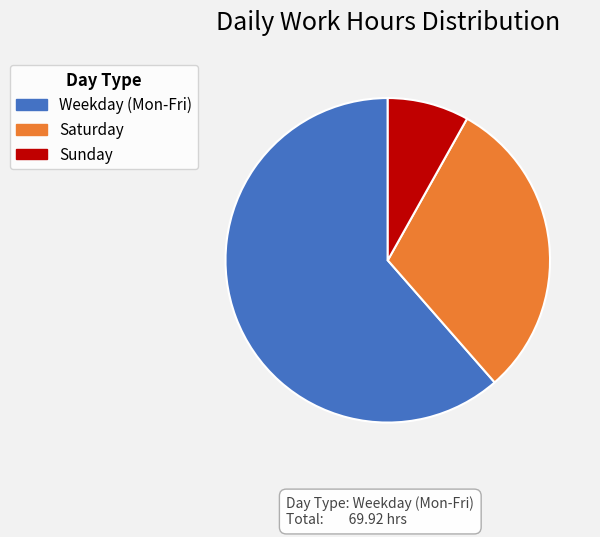

Between Sunday and Weekday (Mon-Fri), which is larger?

Weekday (Mon-Fri)